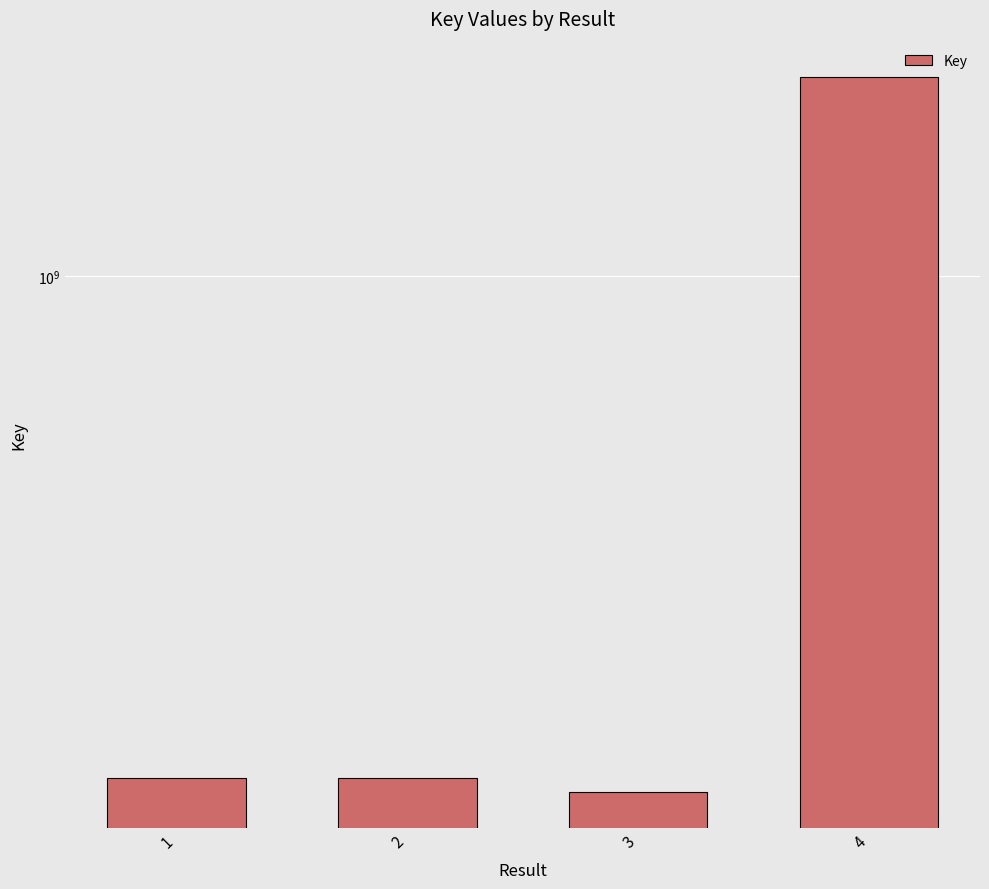

The chart shows a value of 148289290 at 1. True or false?

True